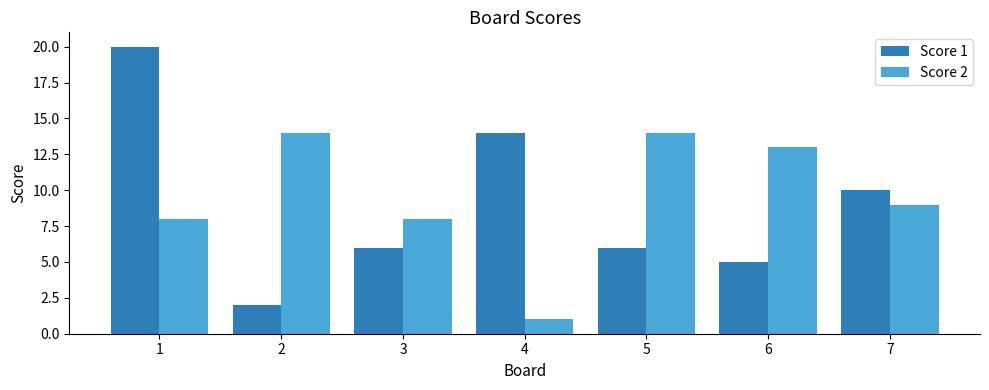

How many groups of bars are there?

7